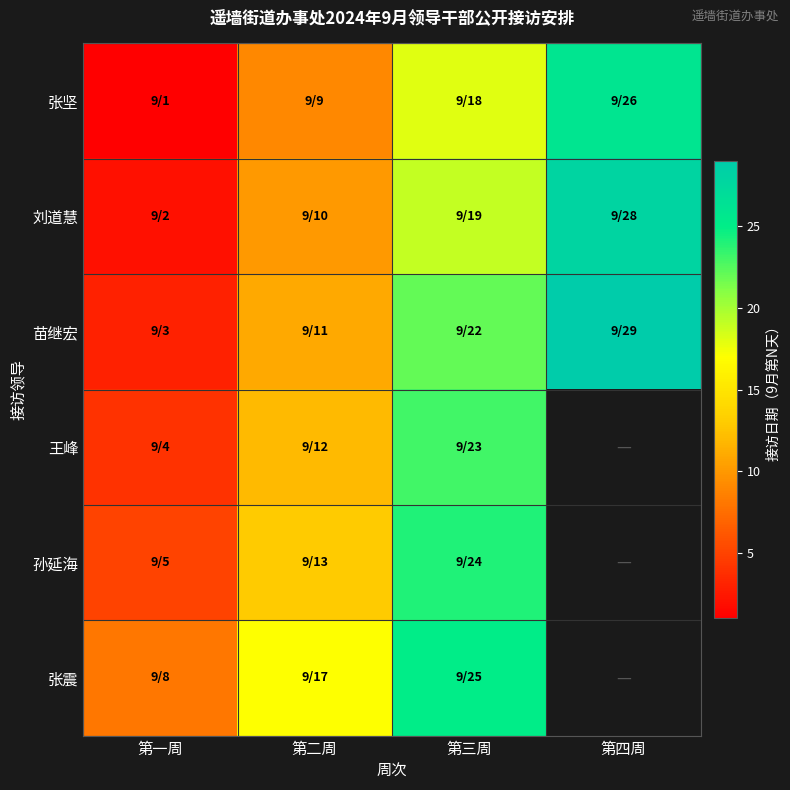

List the labels in order of 苗继宏 value, largest first.

第四周, 第三周, 第二周, 第一周